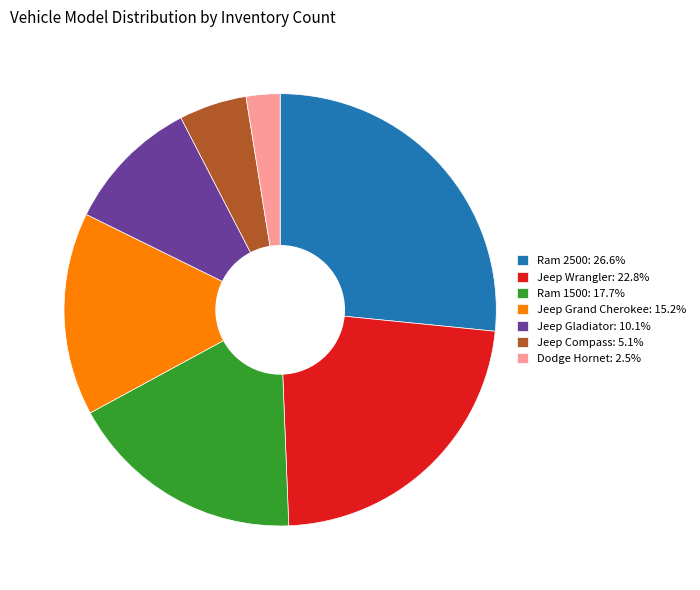

Does Ram 2500: 26.6% account for over 50% of the chart?

No